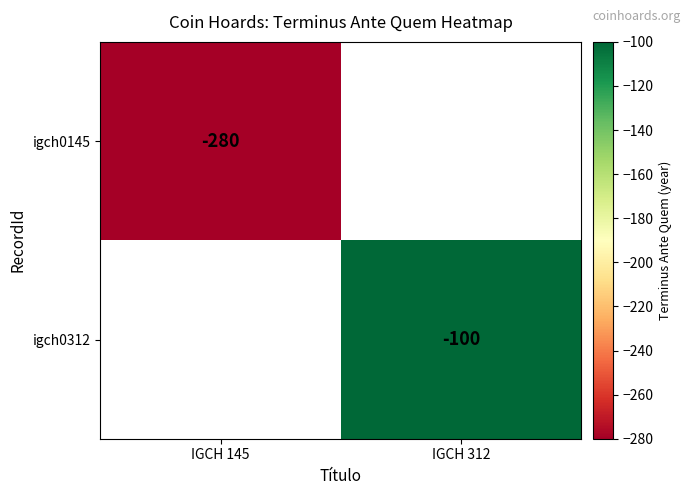

At which category does the chart reach its peak across all series?

IGCH 312